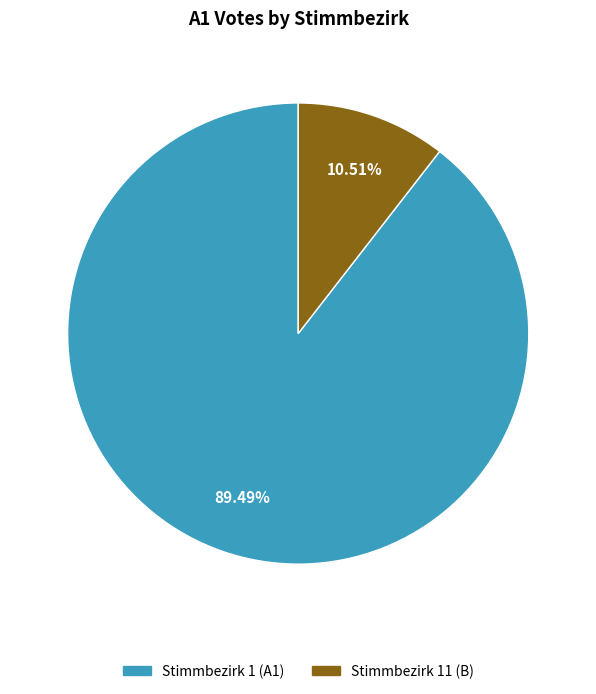

Does Stimmbezirk 1 (A1) represent more than half of the total?

Yes